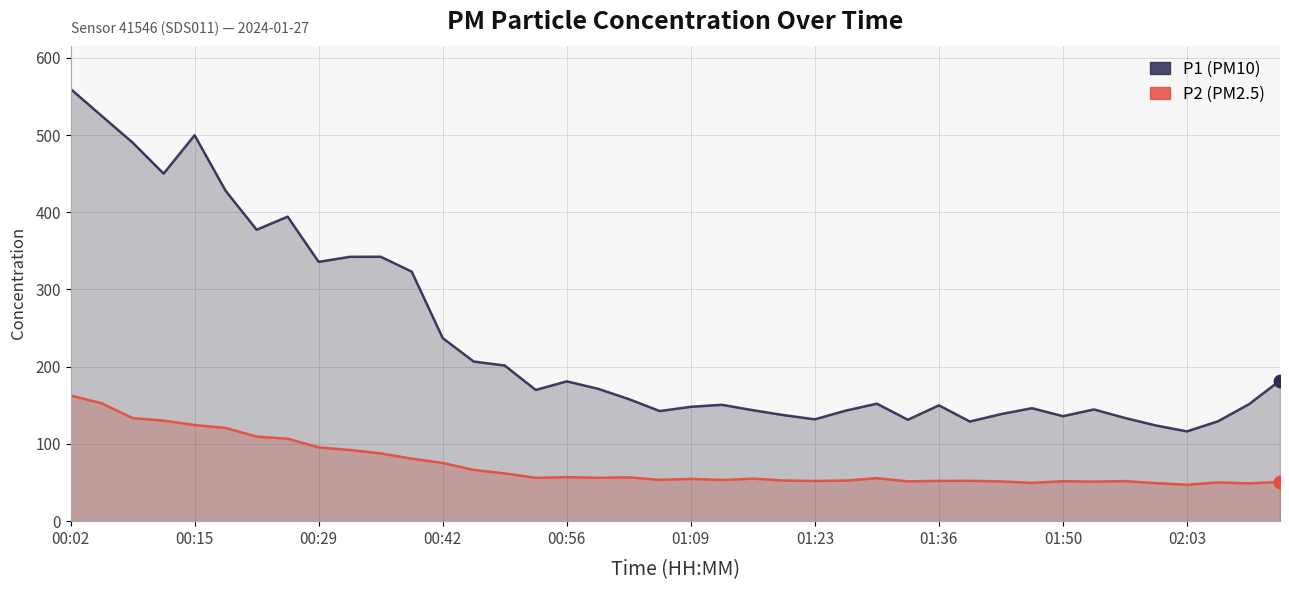

What is the total value across all series at 00:56?

238.1